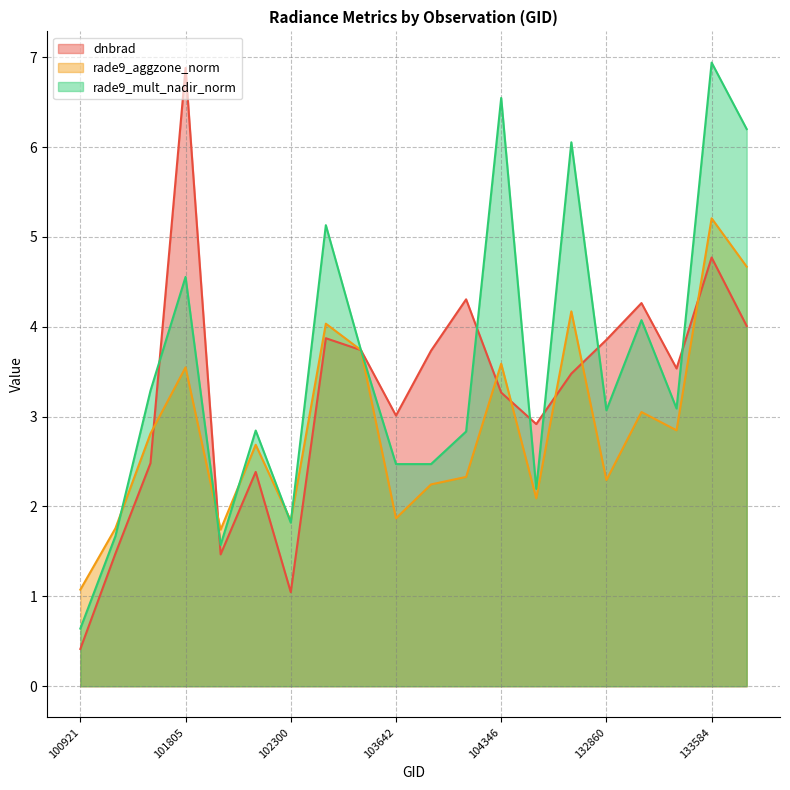

What is the difference between the second highest and second lowest values in the rade9_mult_nadir_norm series?

5.0